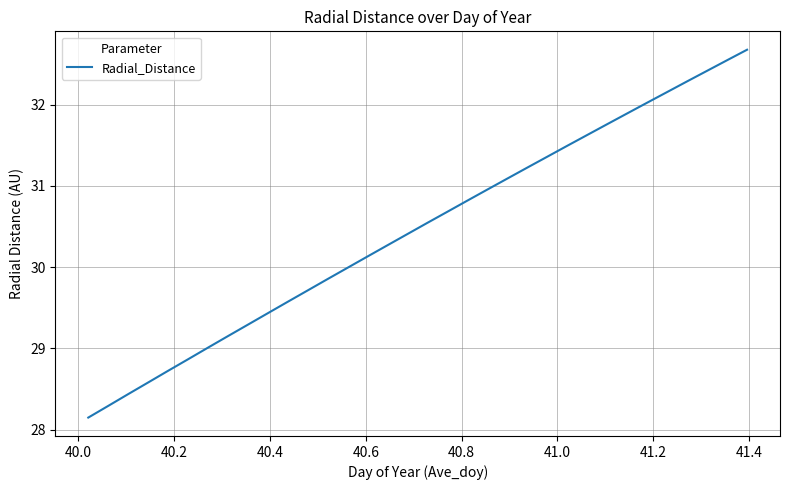

True or false: there are more than 1 points higher than both neighbors.

False